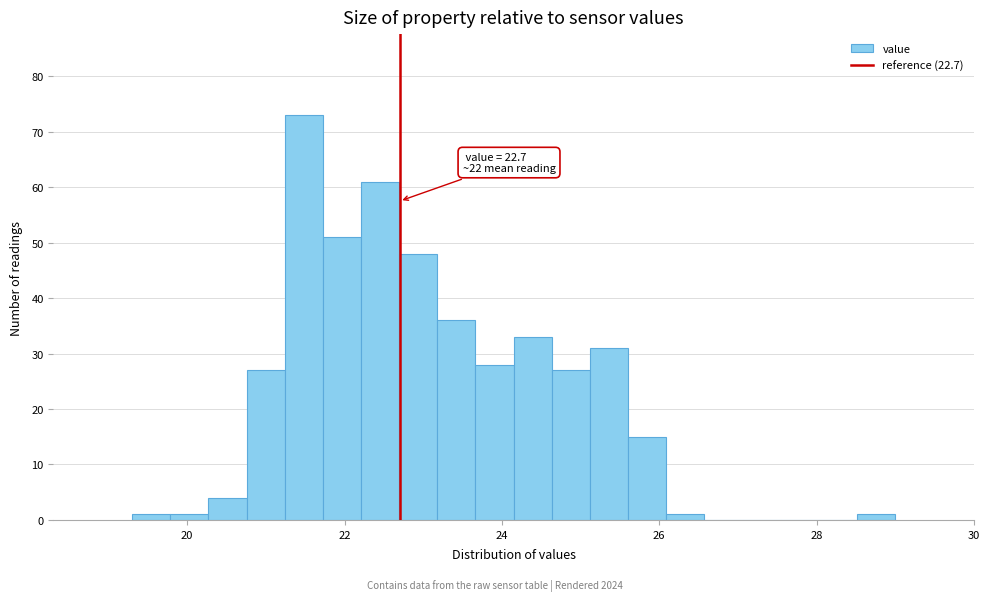

Around what value on the x-axis is the tallest bar? Give the approximate position of its centre, as read against the axis.

21.4